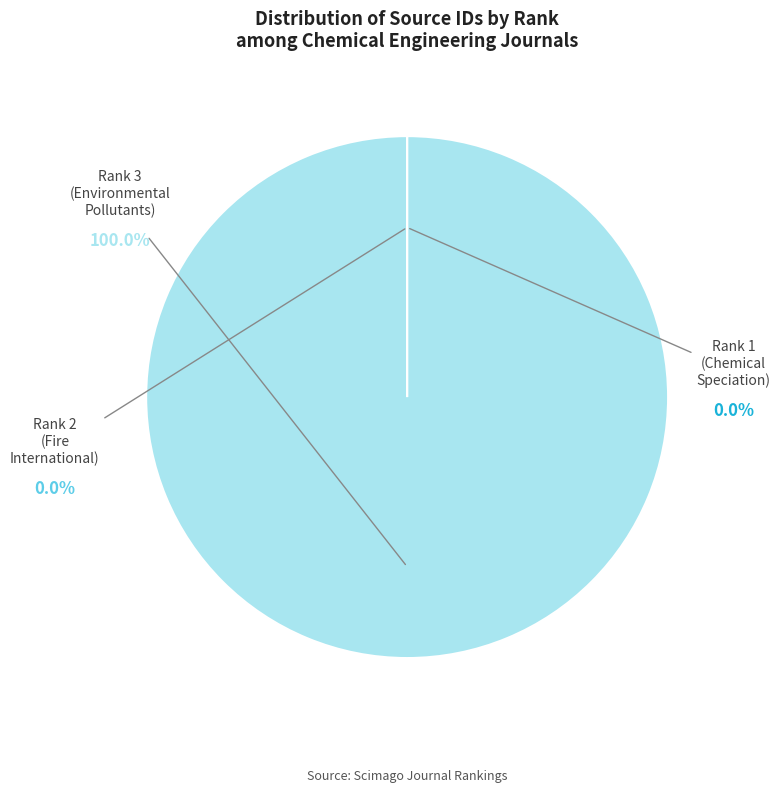

Which slice is the smallest?

Rank 1 (Chemical Speciation)